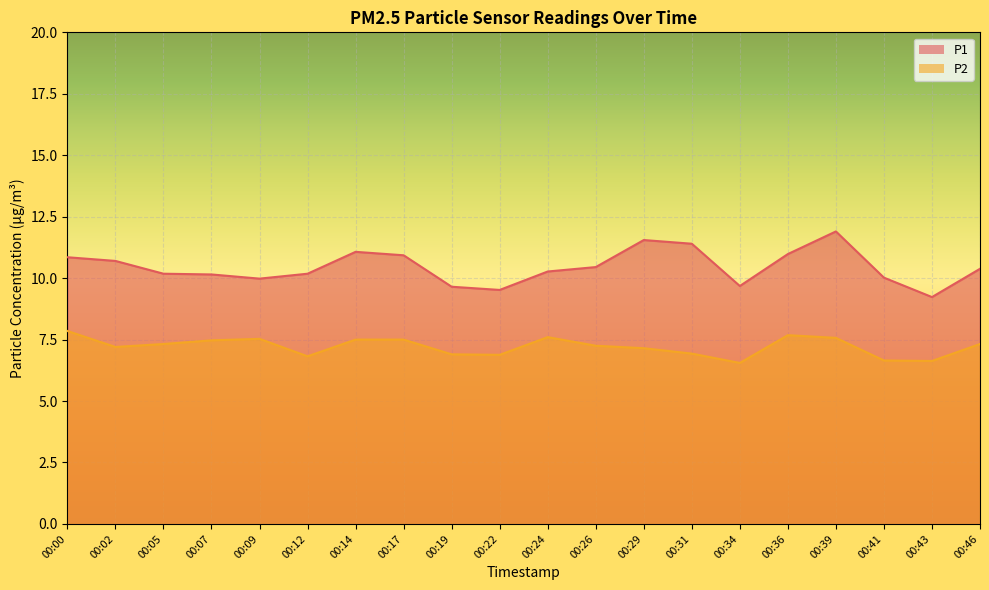

What is the maximum value shown in the chart?

11.9